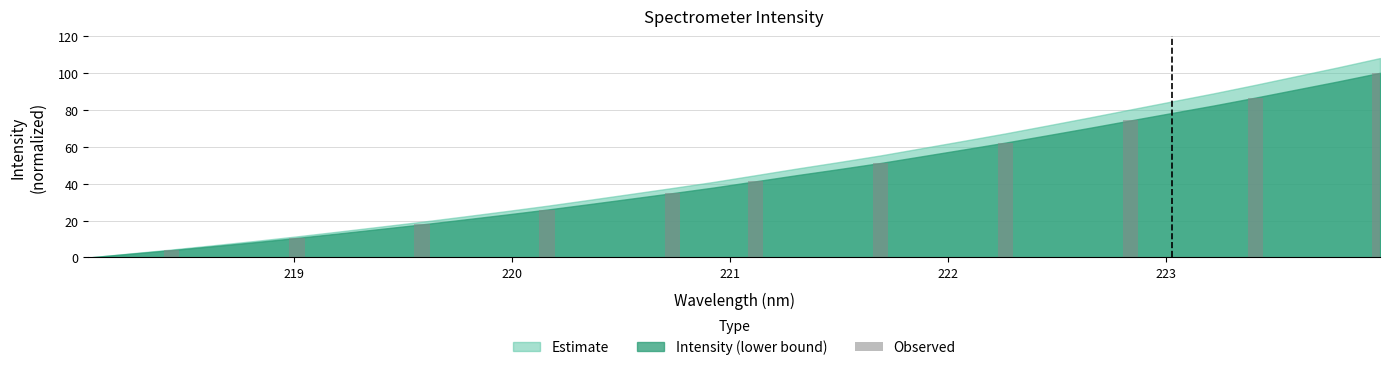

What is the greatest value displayed?

100.0